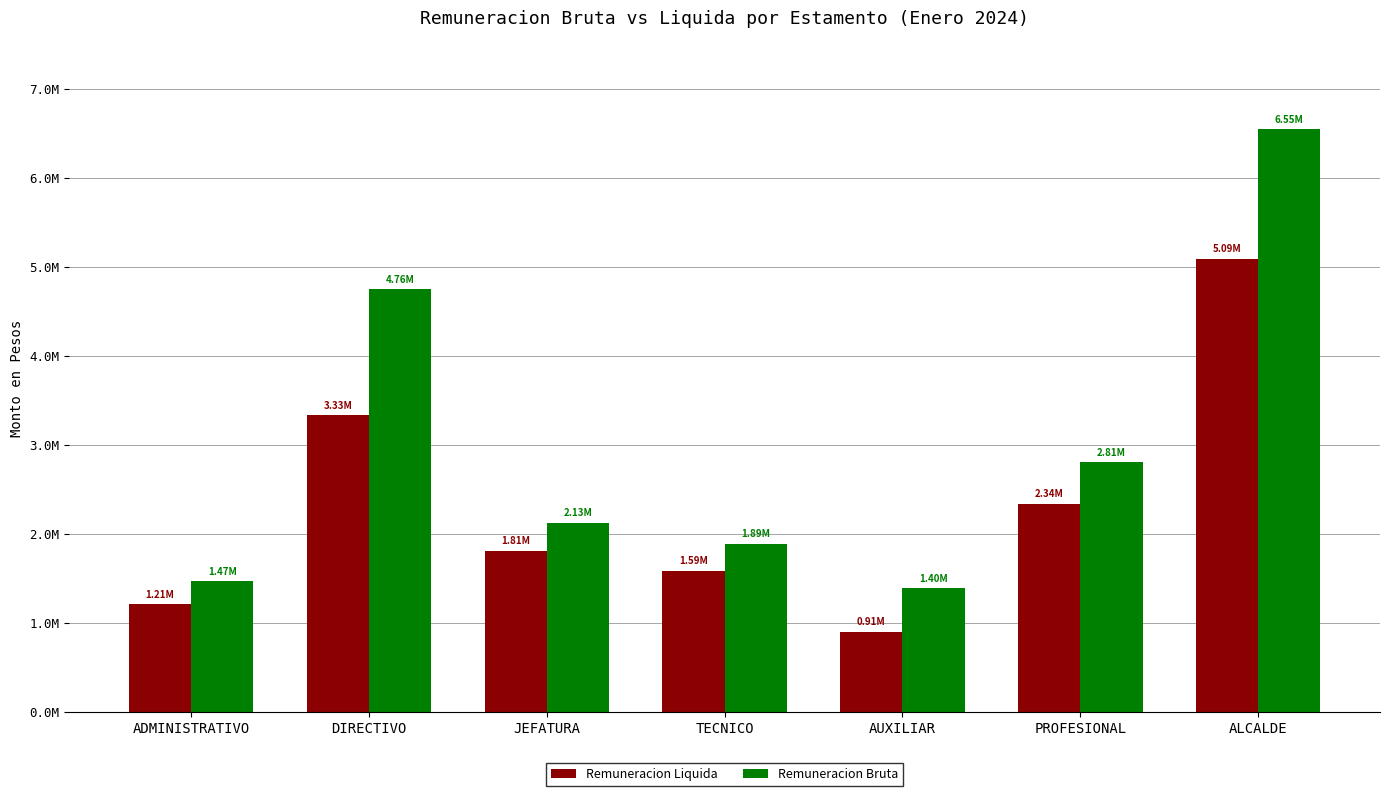

Does the chart contain stacked bars?

No